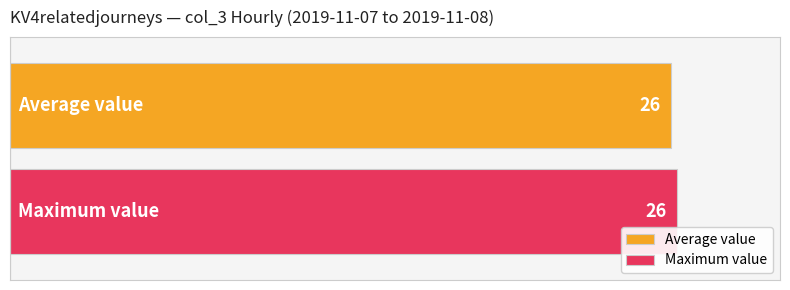

Which series has the largest range (max minus min)?

Average value